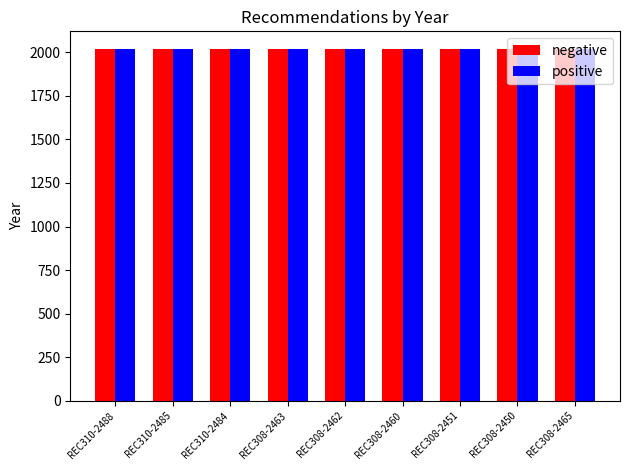

What is the value of the negative bar at the 4th from the left?

2017